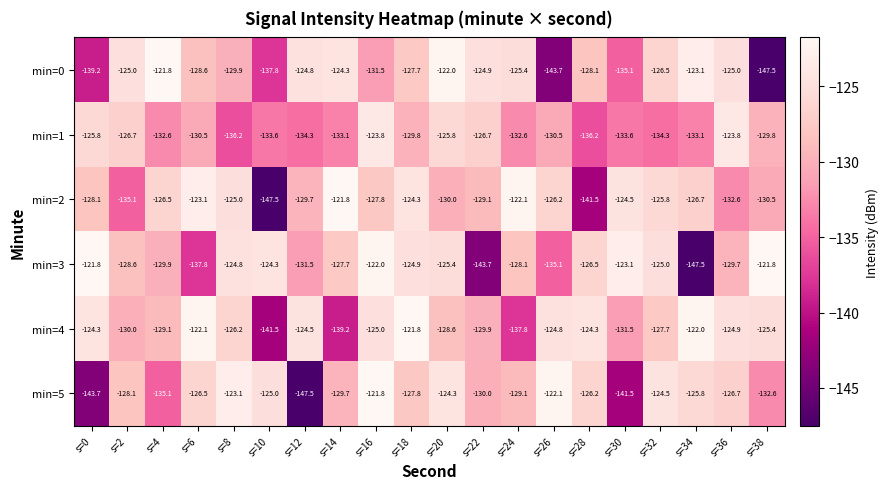

The value of min=0 at s=34 is -176.7. True or false?

False